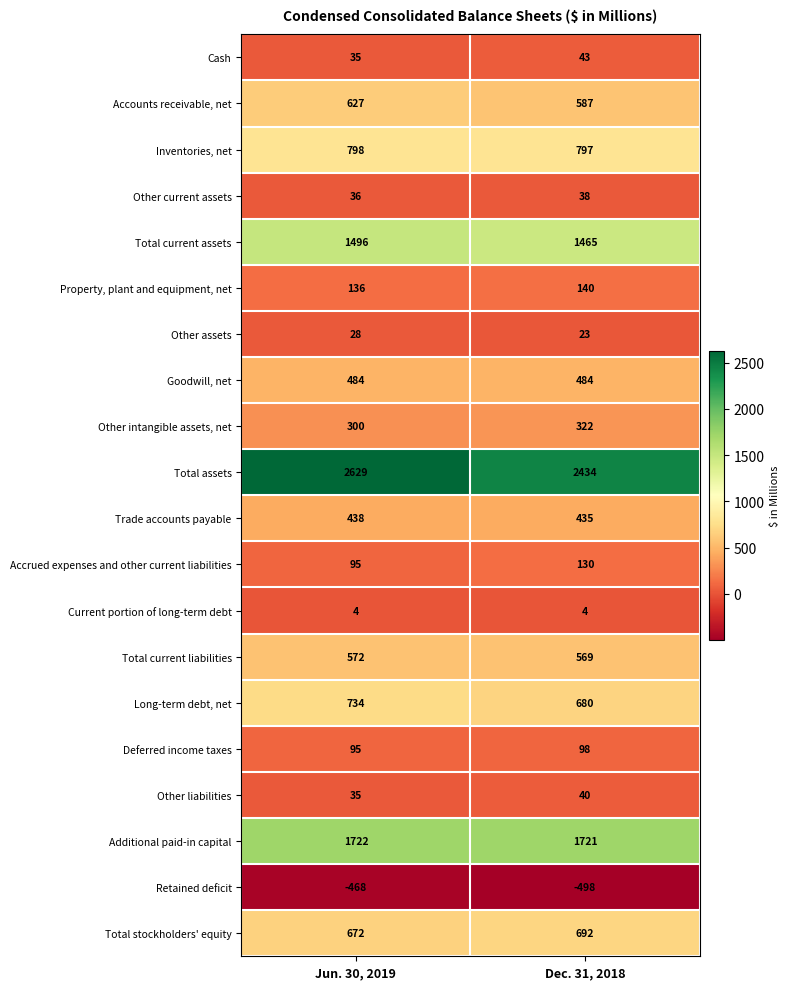

Which series has the largest total across all categories?

Total assets